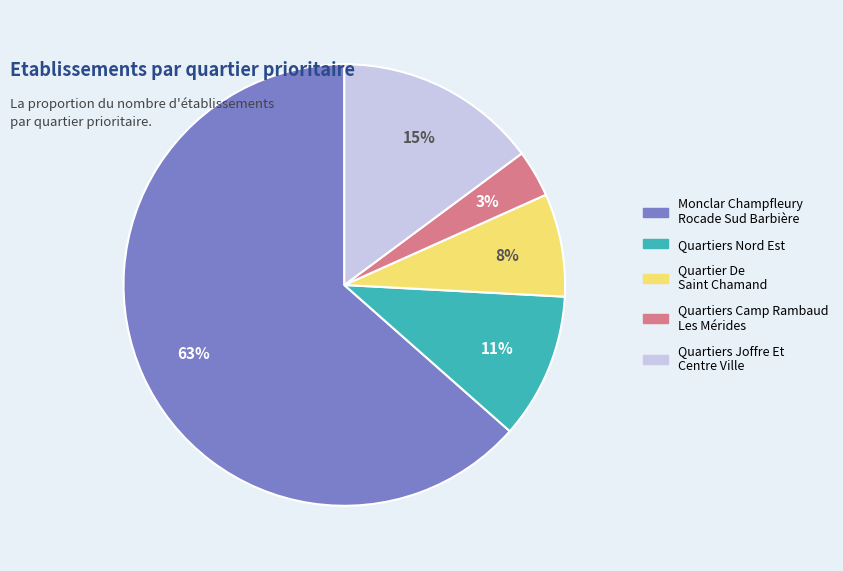

True or false: Quartiers Joffre Et Centre Ville accounts for 22% of the total.

False